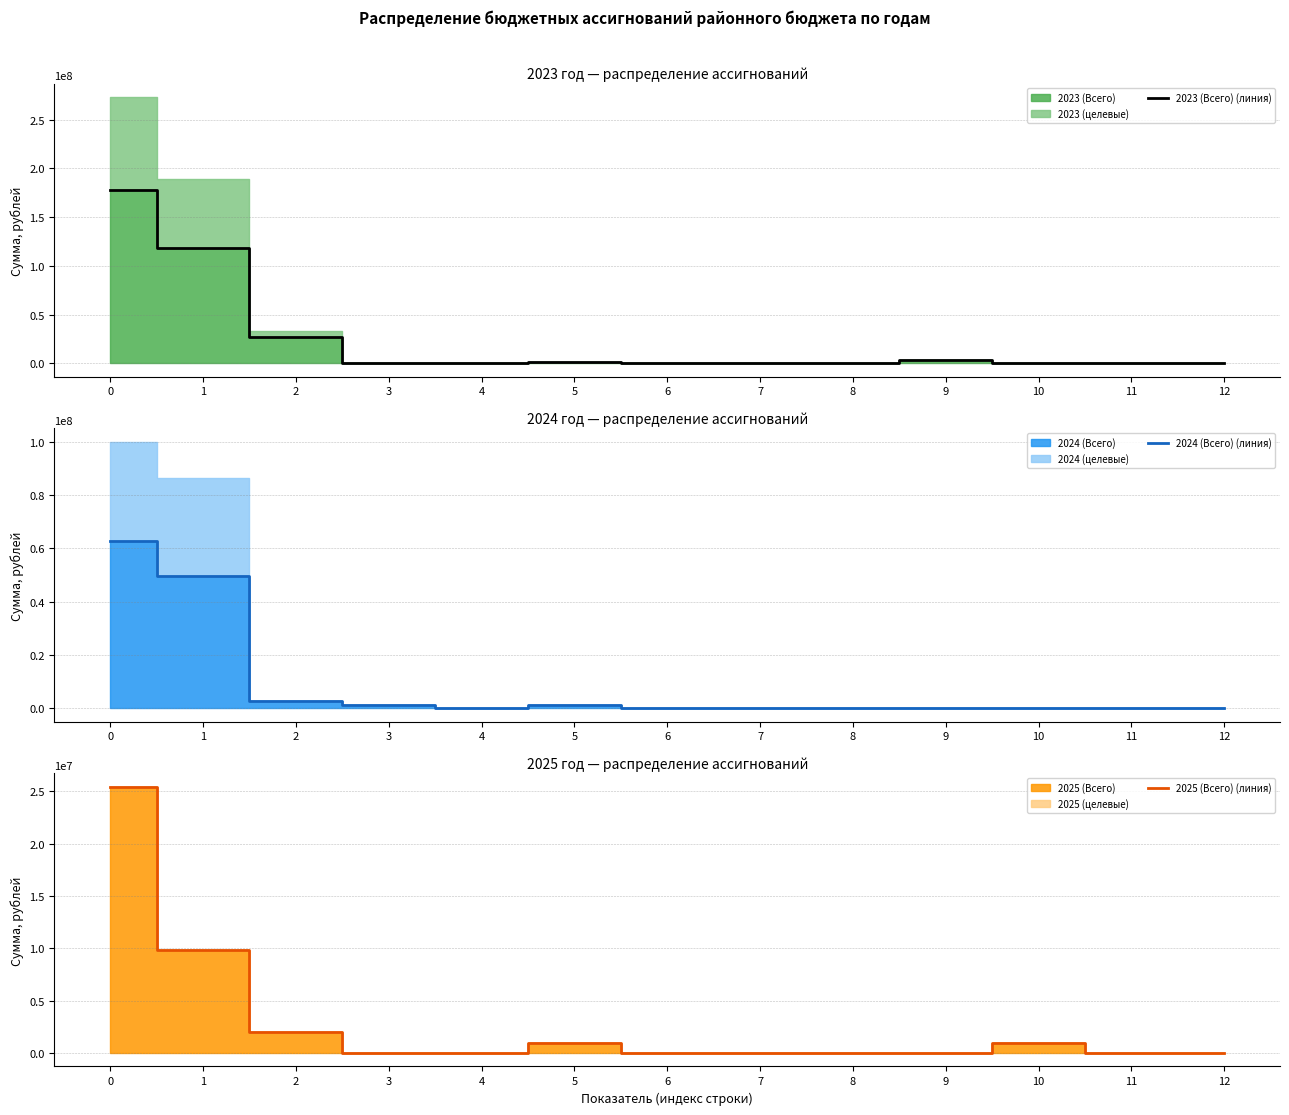

What is the total value across all series at 8?

700000.0